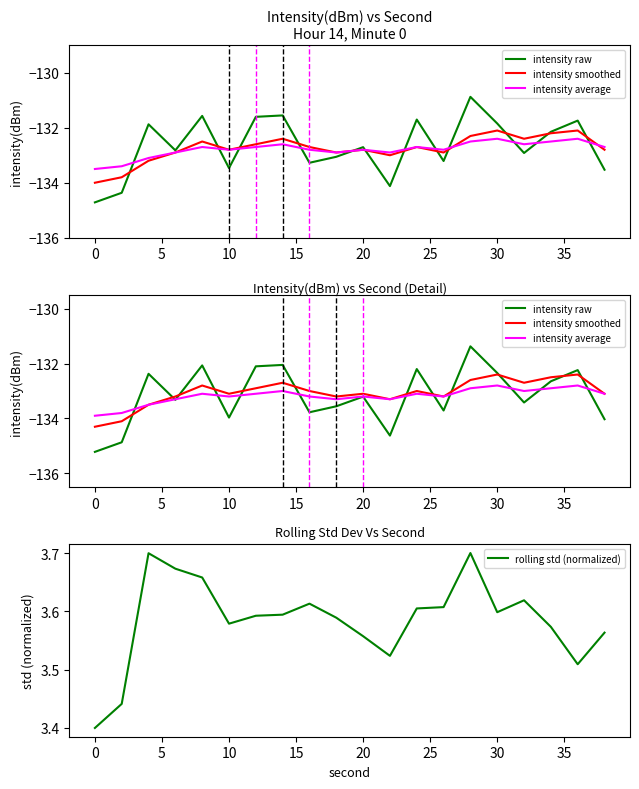

What is the greatest value displayed?

3.7